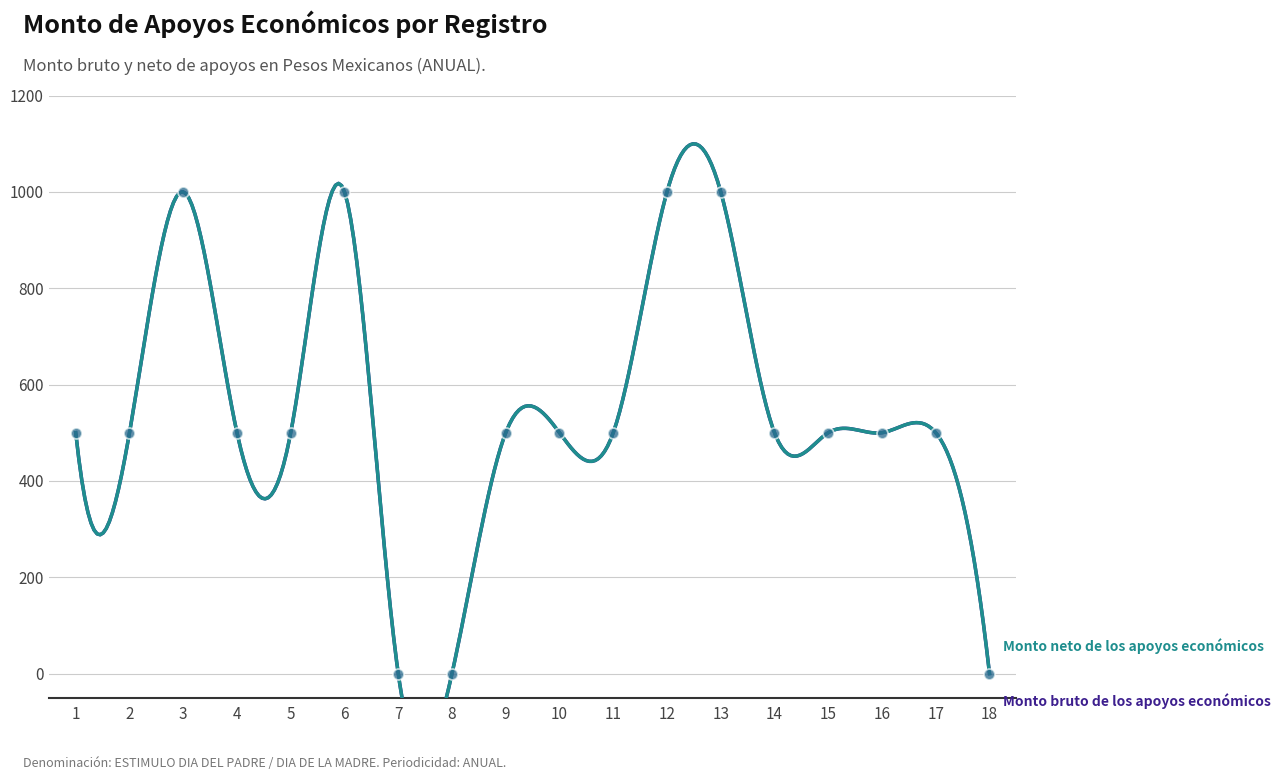

Which series has the largest total across all categories?

Monto bruto de los apoyos económicos